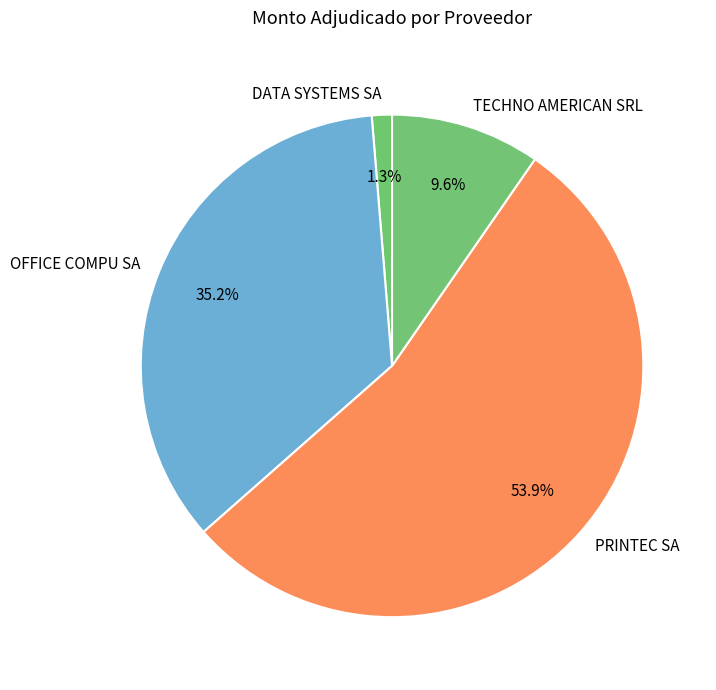

What percentage is NOT represented by PRINTEC SA?

46.1%